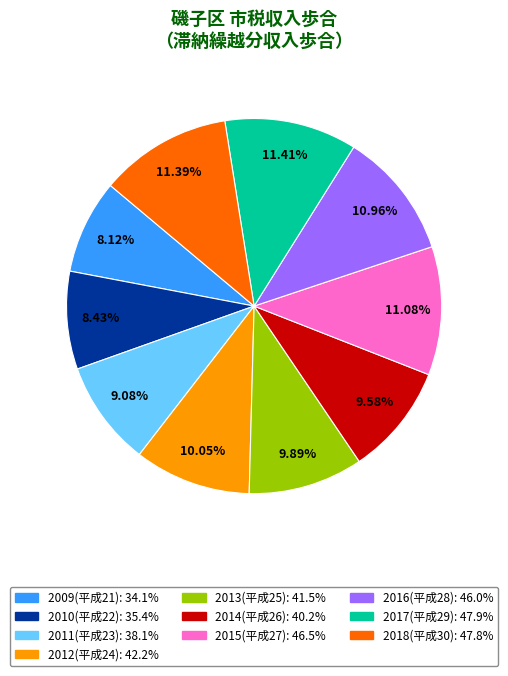

Does 2013(平成25) account for over 50% of the chart?

No